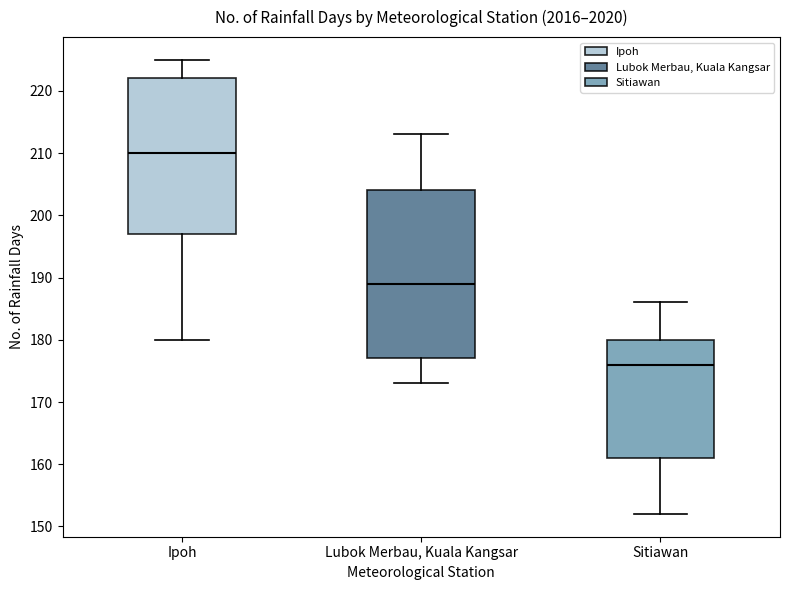

Comparing the boxes themselves (not the whiskers), which one is the tallest?

Lubok Merbau, Kuala Kangsar